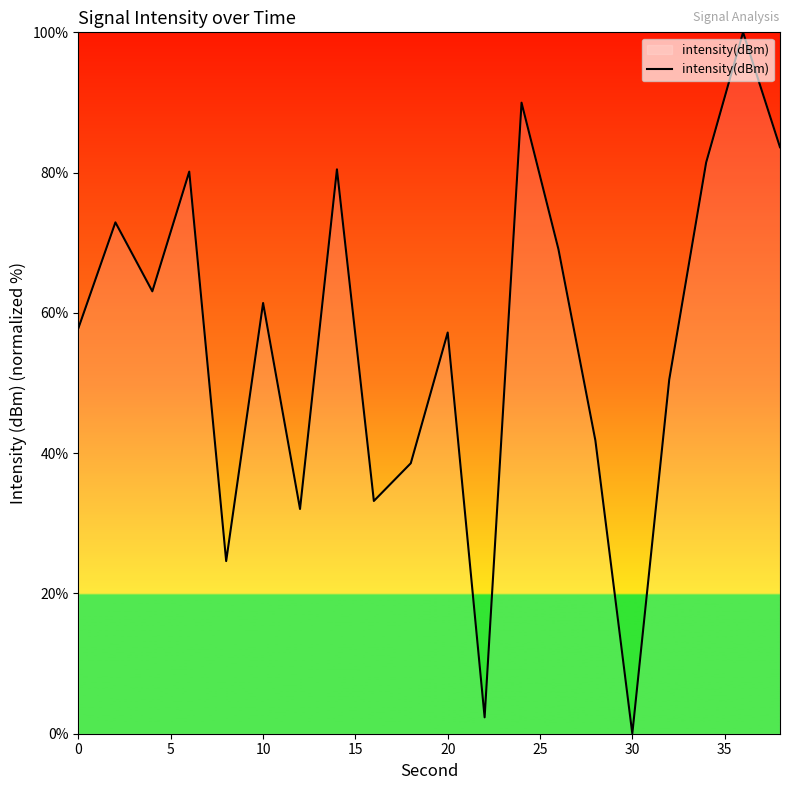

Does the chart have visible grid lines?

No